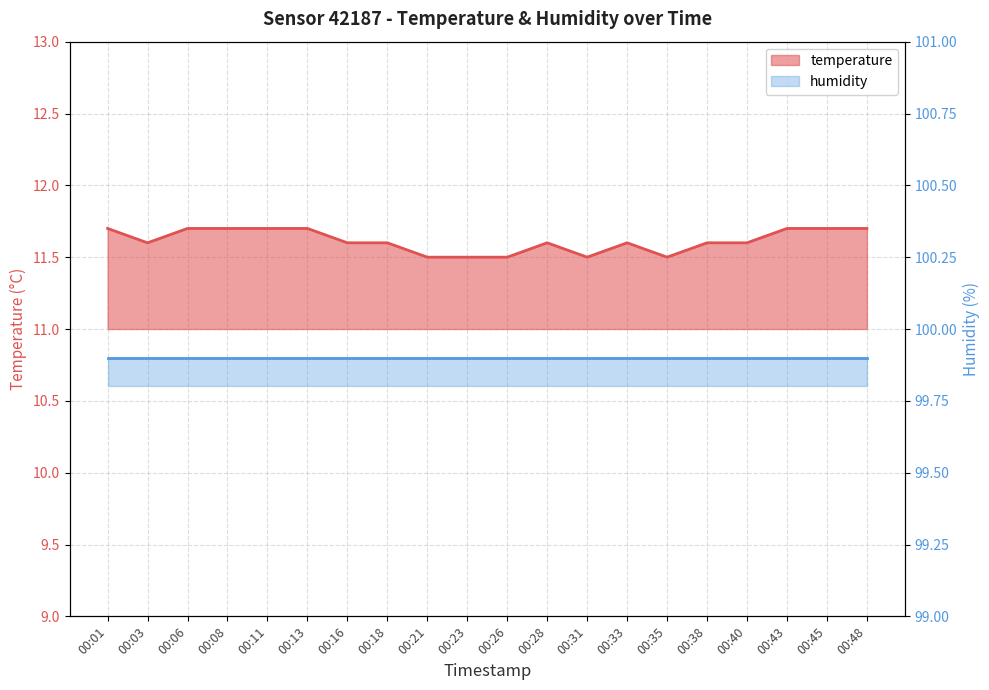

Reading right to left, what are all the values shown in this chart?

00:48=11.7	00:45=11.7	00:43=11.7	00:40=11.6	00:38=11.6	00:35=11.5	00:33=11.6	00:31=11.5	00:28=11.6	00:26=11.5	00:23=11.5	00:21=11.5	00:18=11.6	00:16=11.6	00:13=11.7	00:11=11.7	00:08=11.7	00:06=11.7	00:03=11.6	00:01=11.7